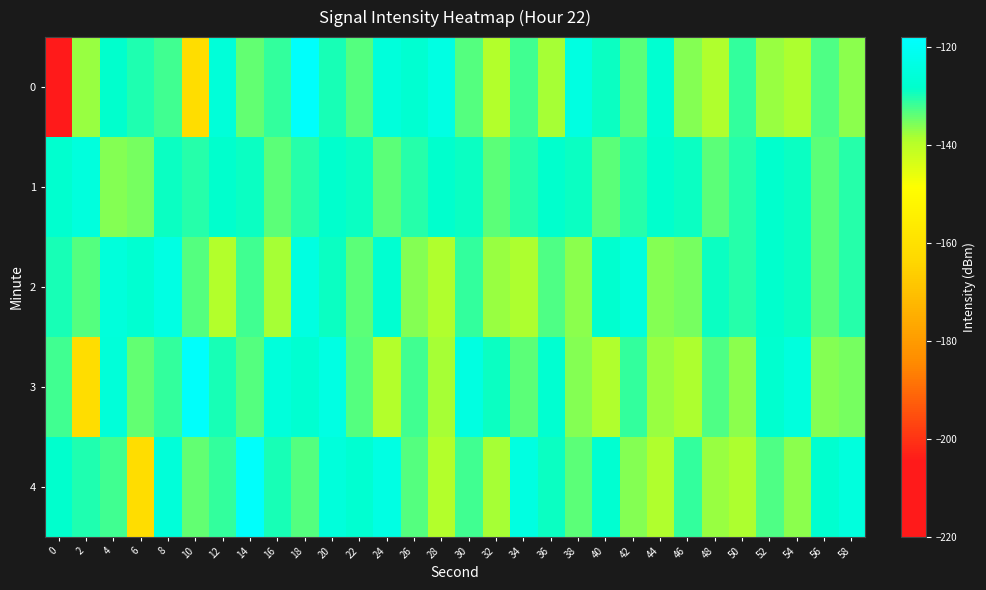

What is the spread (max minus min) of values at 22?

6.2